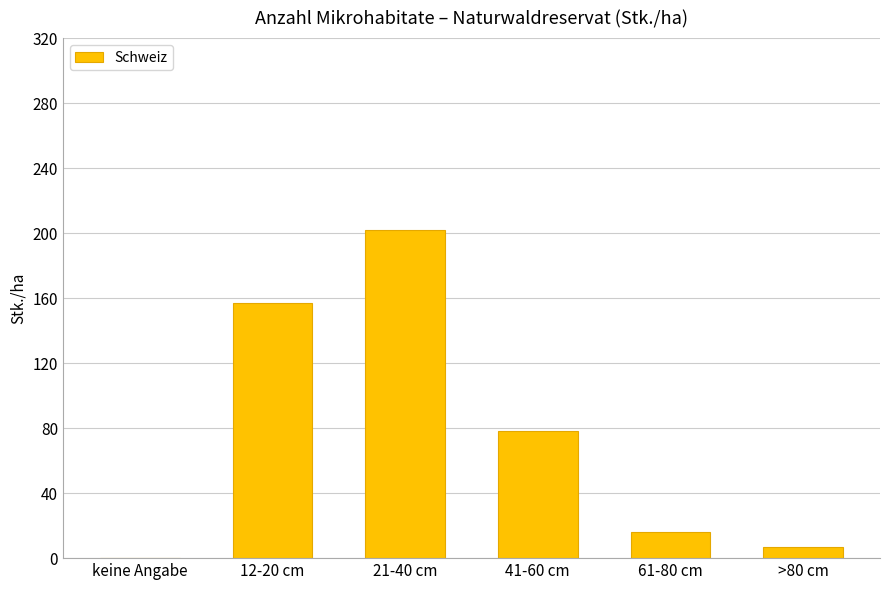

At which label does the data first exceed 78?

12-20 cm